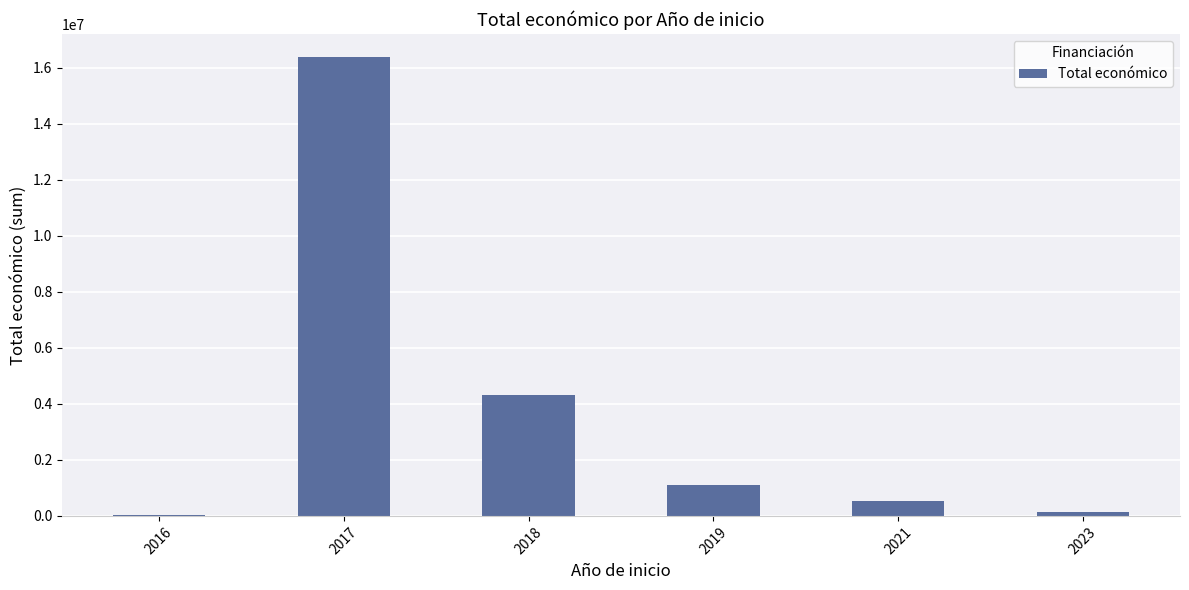

True or false: the data shows 542198 at 2021.

True